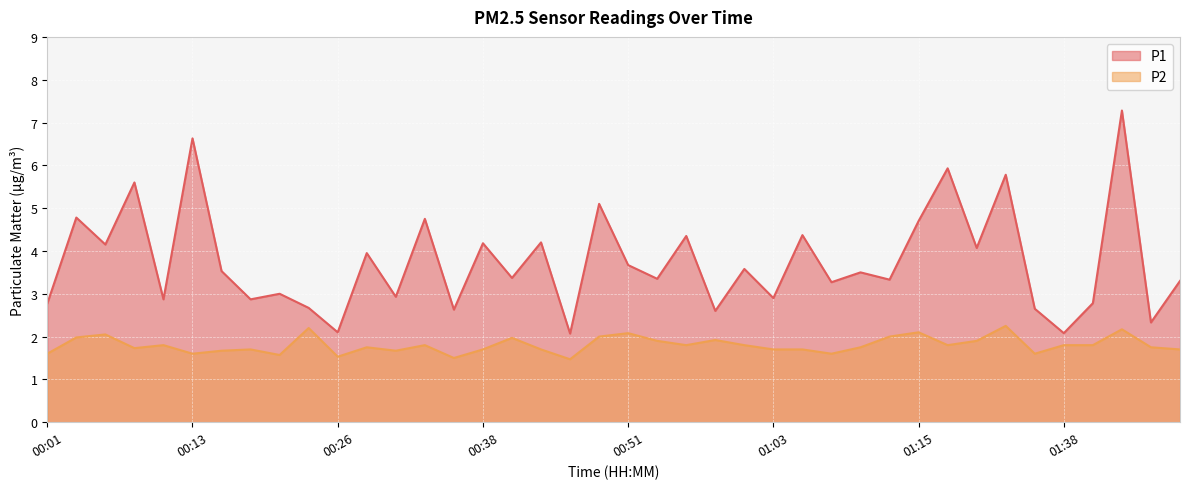

How many lines are shown in the chart?

2